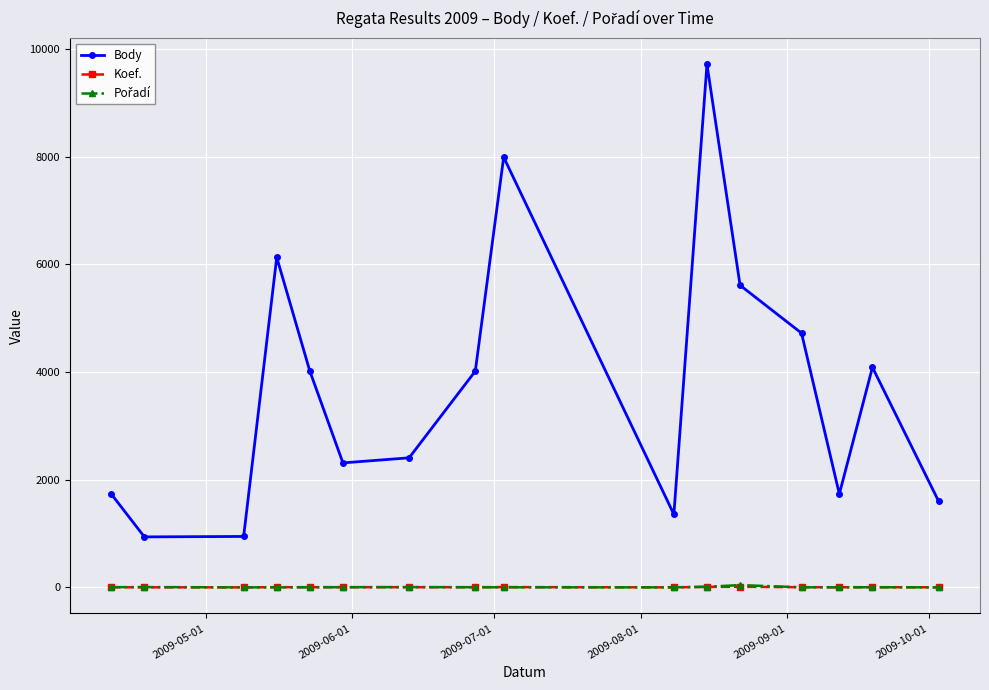

True or false: Koef. and Body intersect in this chart.

False